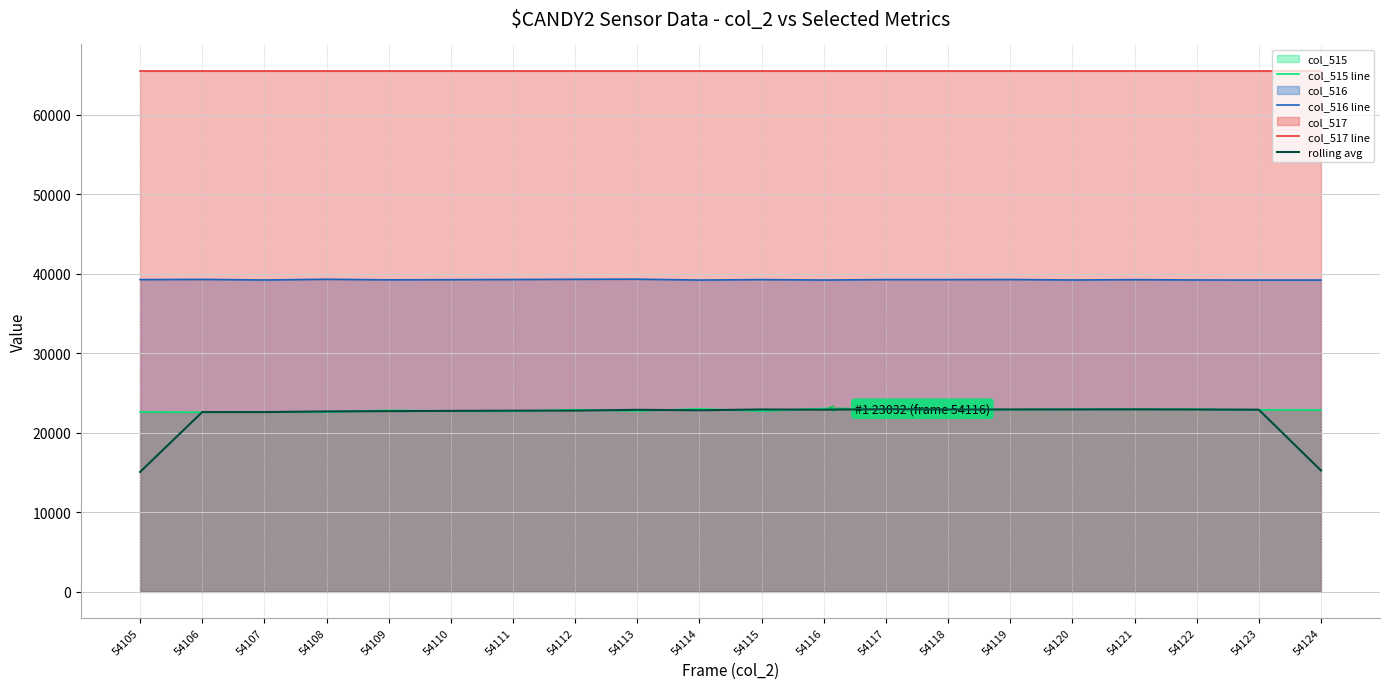

True or false: rolling avg and col_517 line intersect in this chart.

False